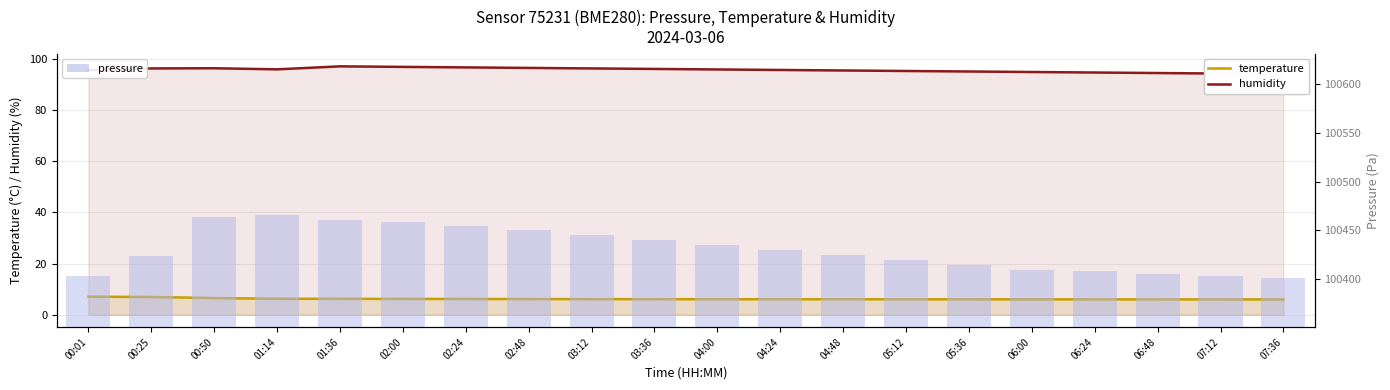

Reading left to right, extract all data points from this chart.

temperature: 00:01=7.1	00:25=6.9	00:50=6.5	01:14=6.2	01:36=6.2	02:00=6.2	02:24=6.2	02:48=6.1	03:12=6.1	03:36=6.1	04:00=6.1	04:24=6.0	04:48=6.0	05:12=6.0	05:36=6.0	06:00=6.0	06:24=6.0	06:48=6.0	07:12=6.0	07:36=6.0
humidity: 00:01=95.5	00:25=96.2	00:50=96.3	01:14=95.8	01:36=97.0	02:00=96.8	02:24=96.6	02:48=96.4	03:12=96.2	03:36=96.0	04:00=95.8	04:24=95.6	04:48=95.4	05:12=95.2	05:36=95.0	06:00=94.8	06:24=94.6	06:48=94.4	07:12=94.2	07:36=94.0
pressure: 00:01=100403.2	00:25=100423.7	00:50=100463.4	01:14=100466.2	01:36=100461.1	02:00=100458.5	02:24=100455.0	02:48=100450.0	03:12=100445.0	03:36=100440.0	04:00=100435.0	04:24=100430.0	04:48=100425.0	05:12=100420.0	05:36=100415.0	06:00=100410.0	06:24=100408.0	06:48=100405.0	07:12=100403.0	07:36=100401.0